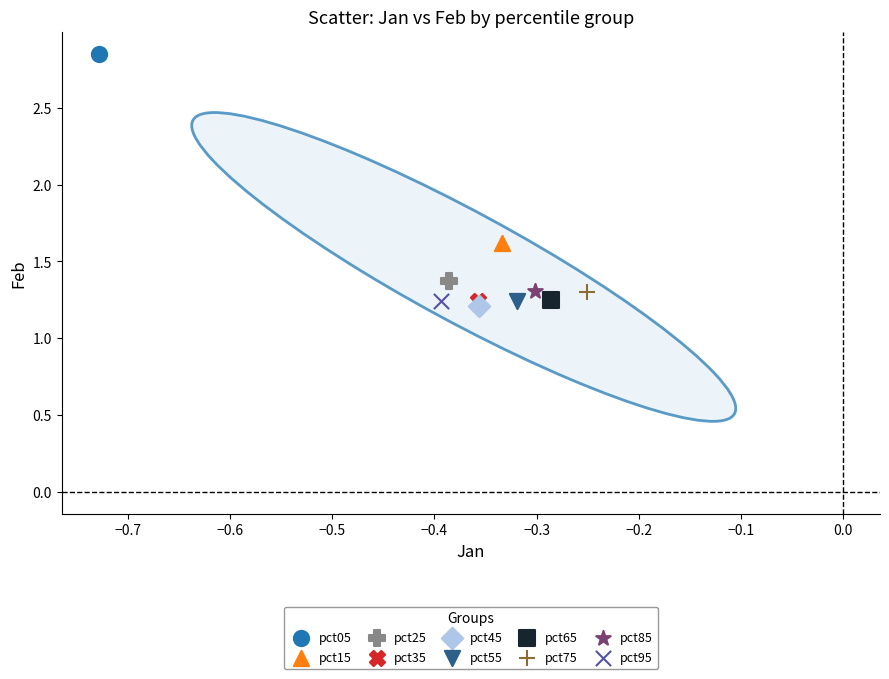

Which series reaches the maximum Y coordinate?

pct05